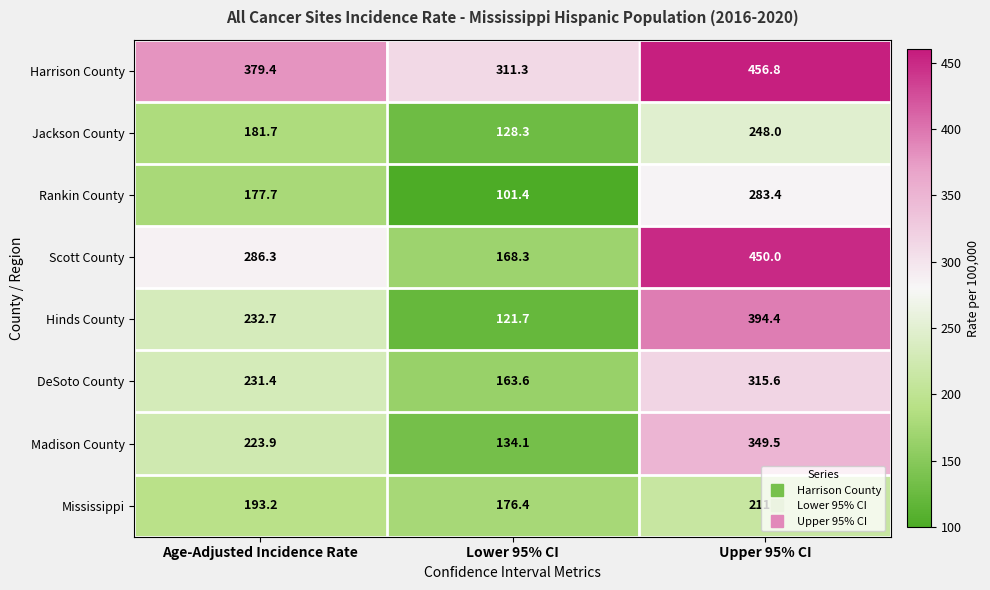

At which label does Scott County first exceed 286?

Age-Adjusted Incidence Rate